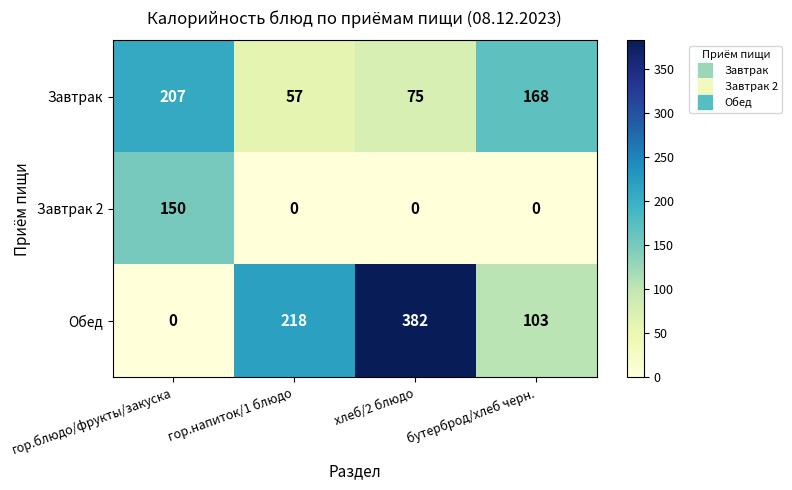

Count the number of categories in the chart.

4